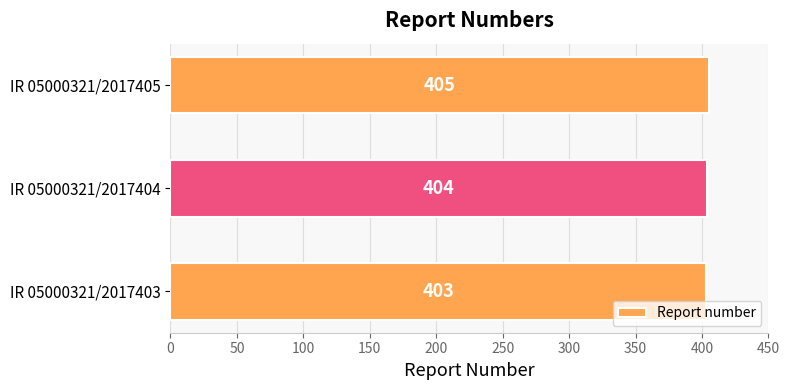

What is the minimum value shown in the chart?

403